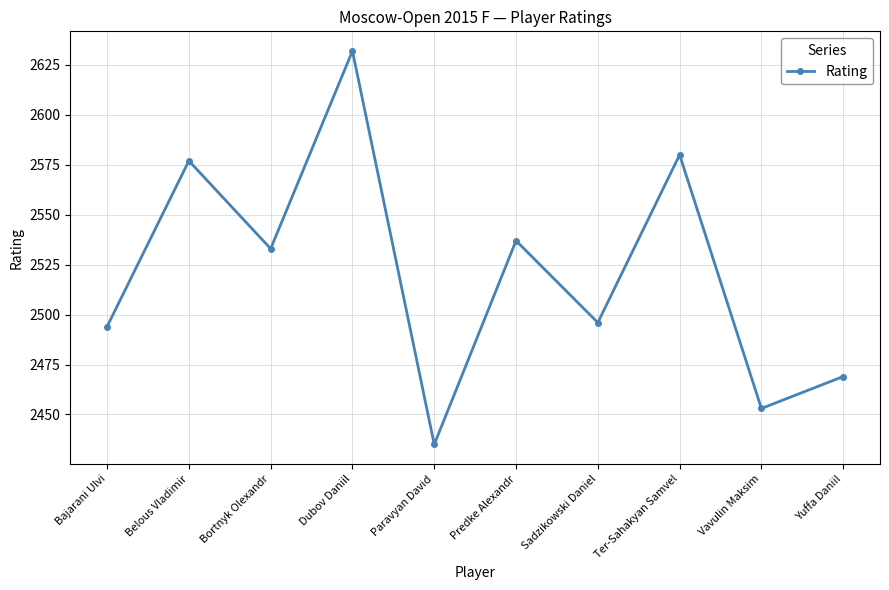

Reading left to right, what are all the values shown in this chart?

2494	2577	2533	2632	2435	2537	2496	2580	2453	2469